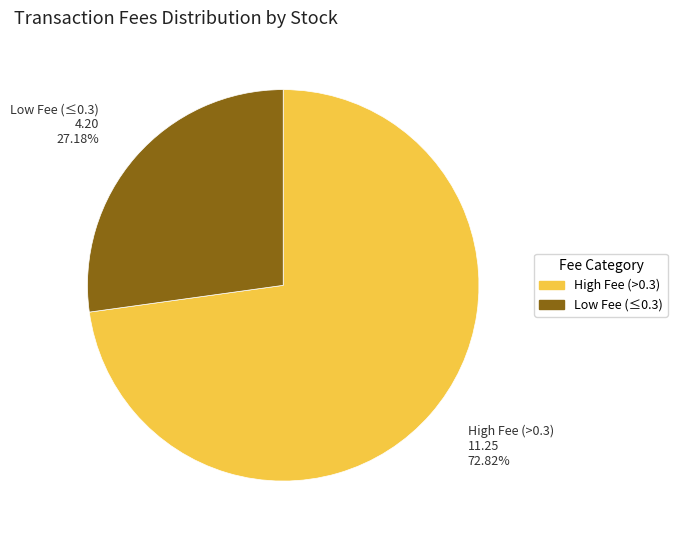

Is there any slice that represents more than half of the pie?

Yes